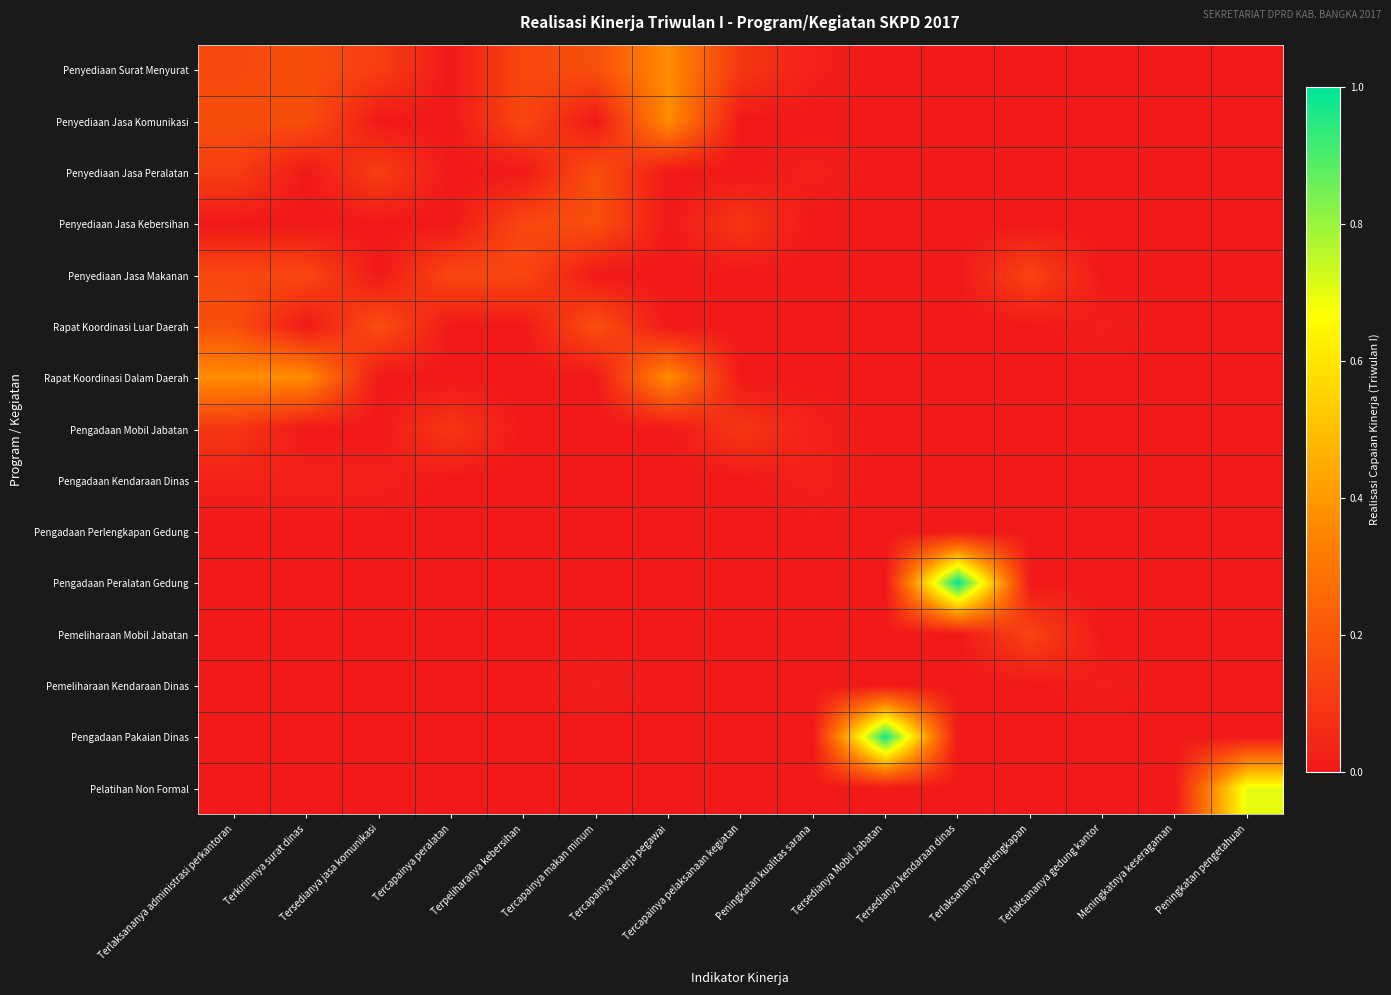

Which series has the widest spread of values?

Pengadaan Peralatan Gedung